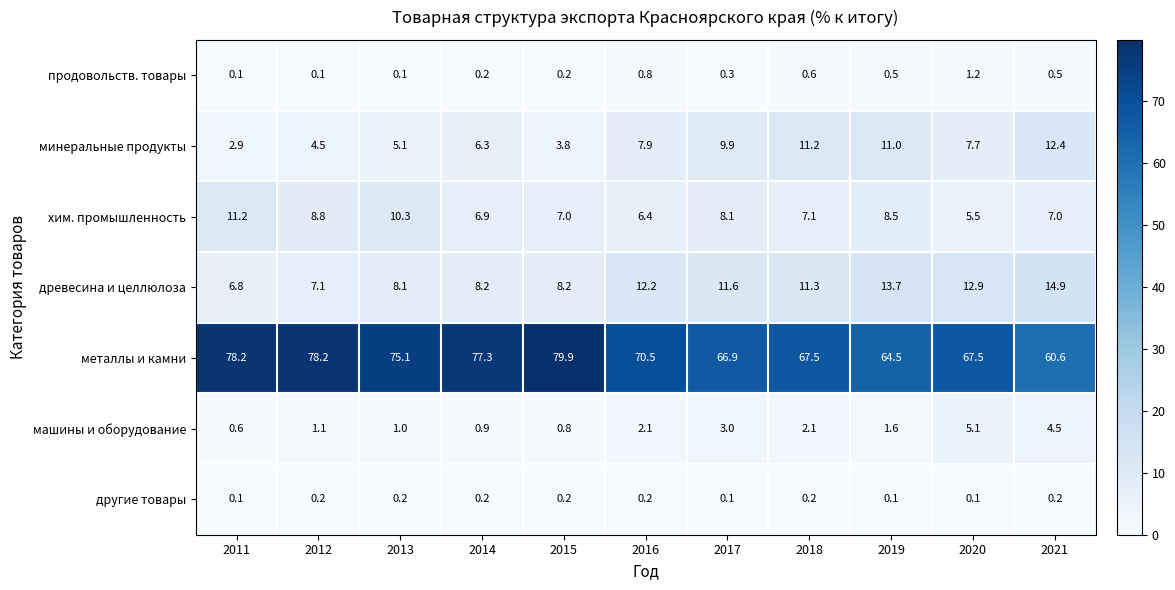

Count the number of data series in this chart.

7